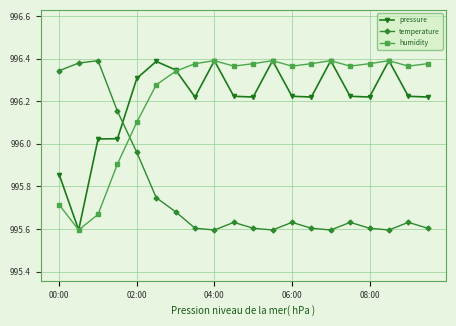

True or false: pressure has more than 0 points higher than both neighbors.

True